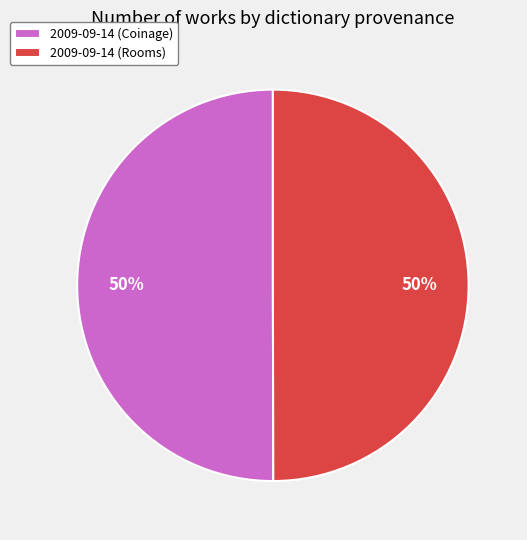

To the nearest percent, what is the average slice percentage?

50%